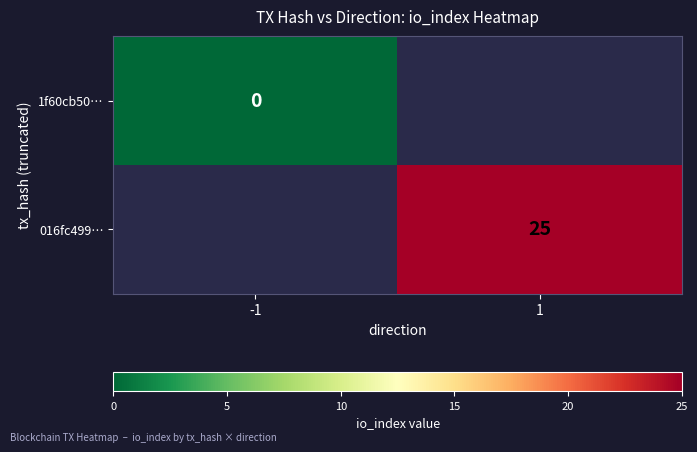

Is it true that 016fc499… equals 38.8 at 1?

False